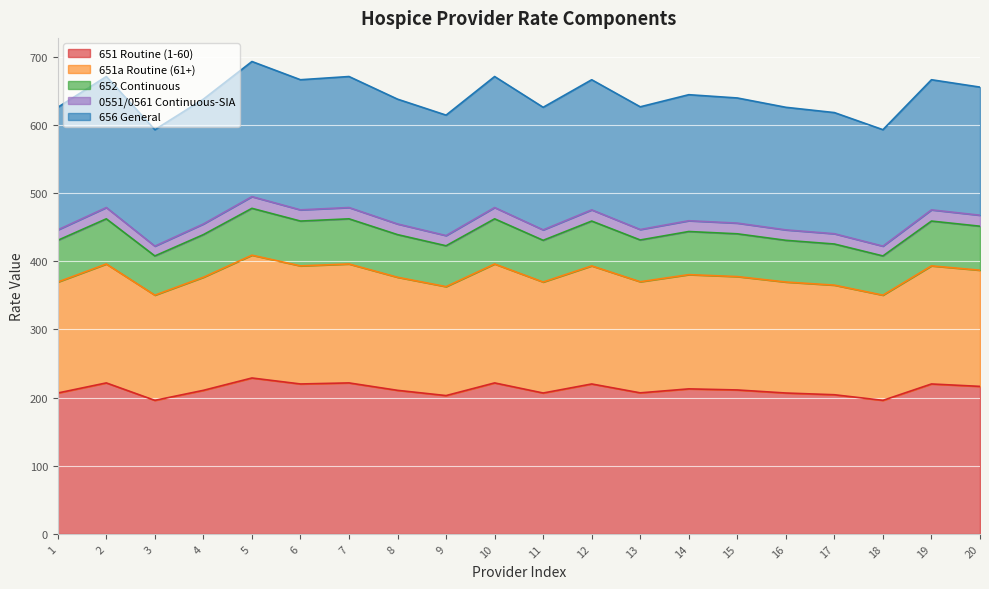

True or false: 0551/0561 Continuous-SIA and 652 Continuous intersect in this chart.

False